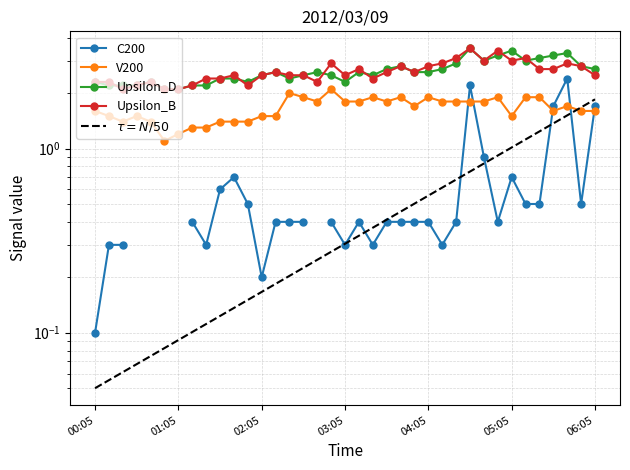

The value of 10.863 at 02:35 is 2.5. True or false?

True